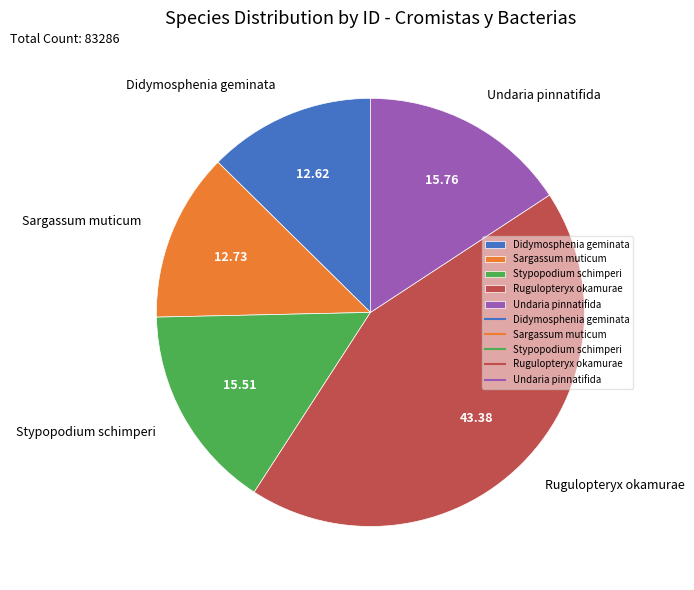

Combined, do Stypopodium schimperi and Sargassum muticum account for over 50%?

No